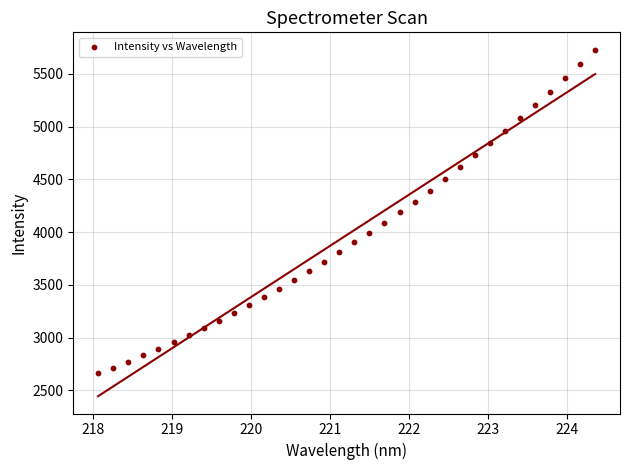

What is the range of X values (max minus min)?

6.3